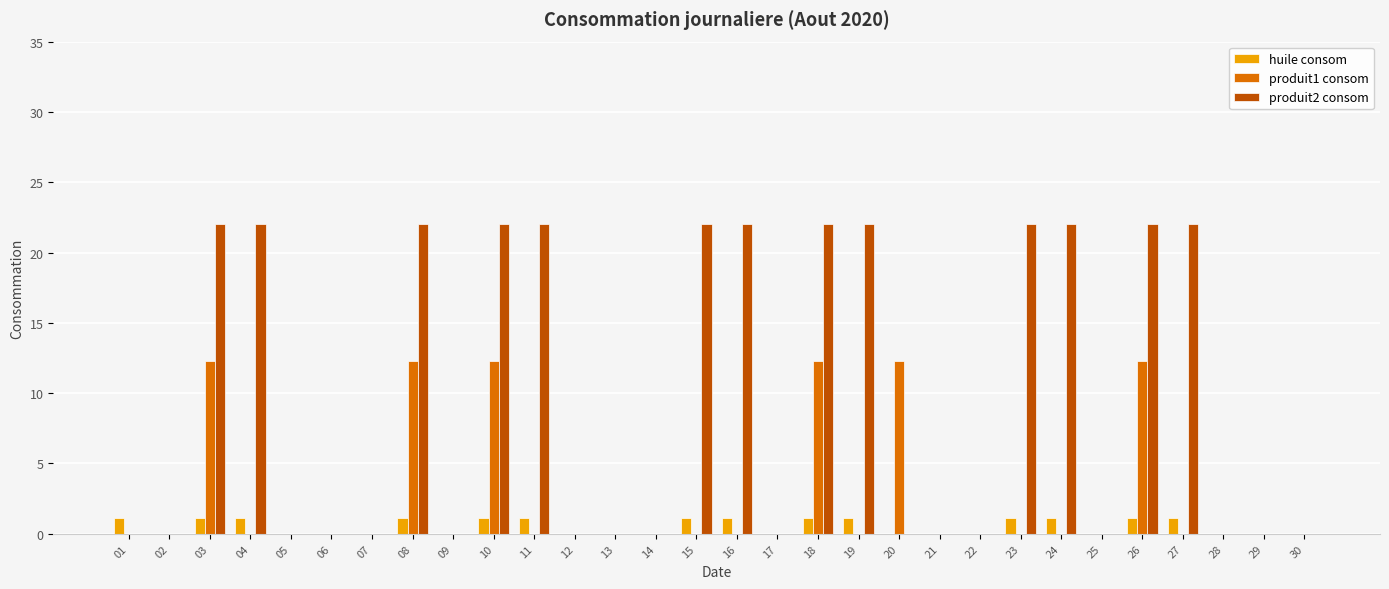

How many groups of bars are there?

30